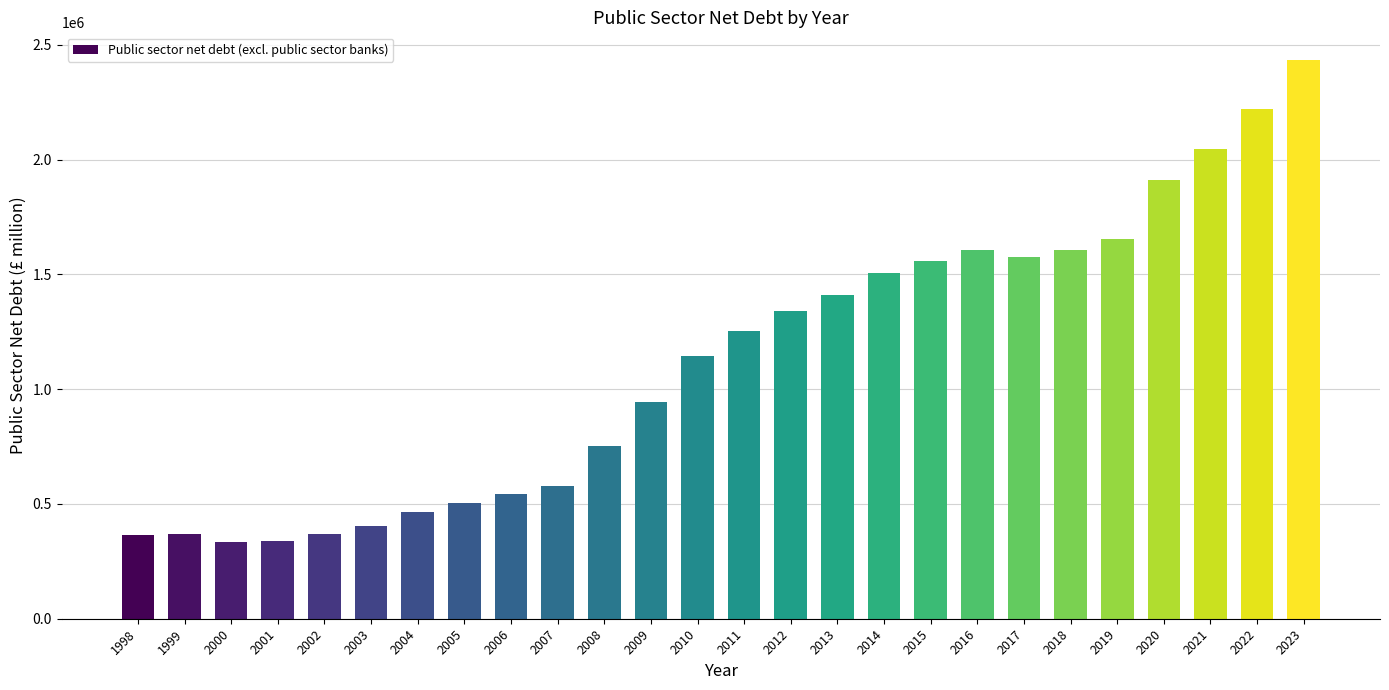

How many distinct data groups are displayed?

1